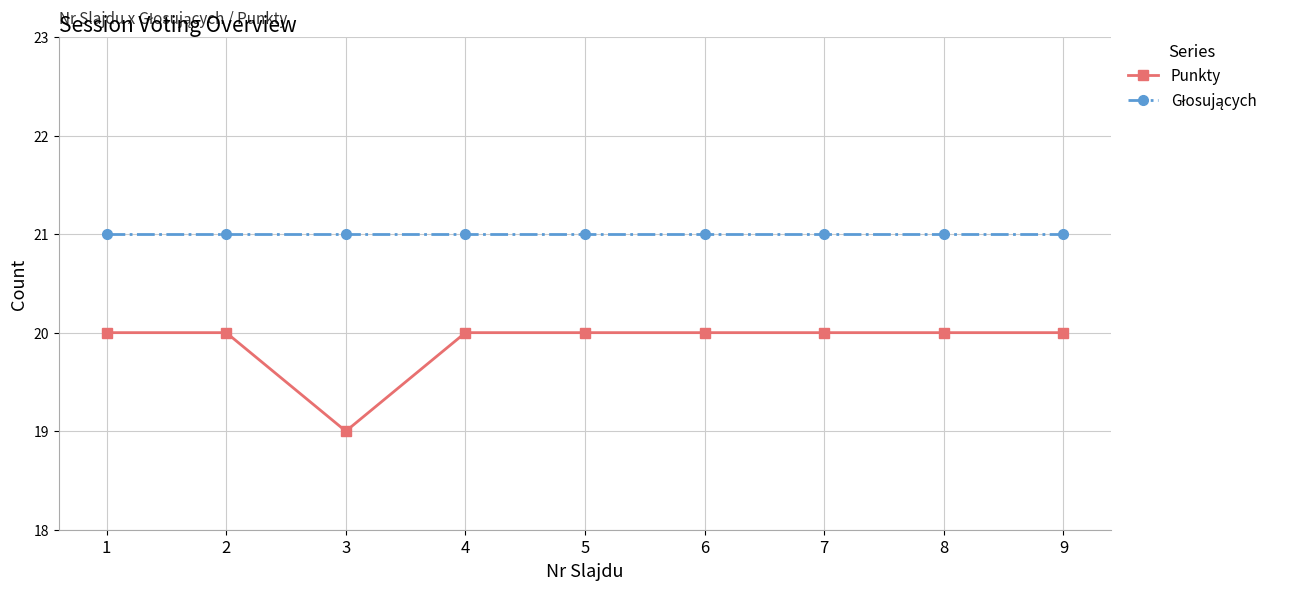

What is the value of the Punkty point at the 4th from the left?

20